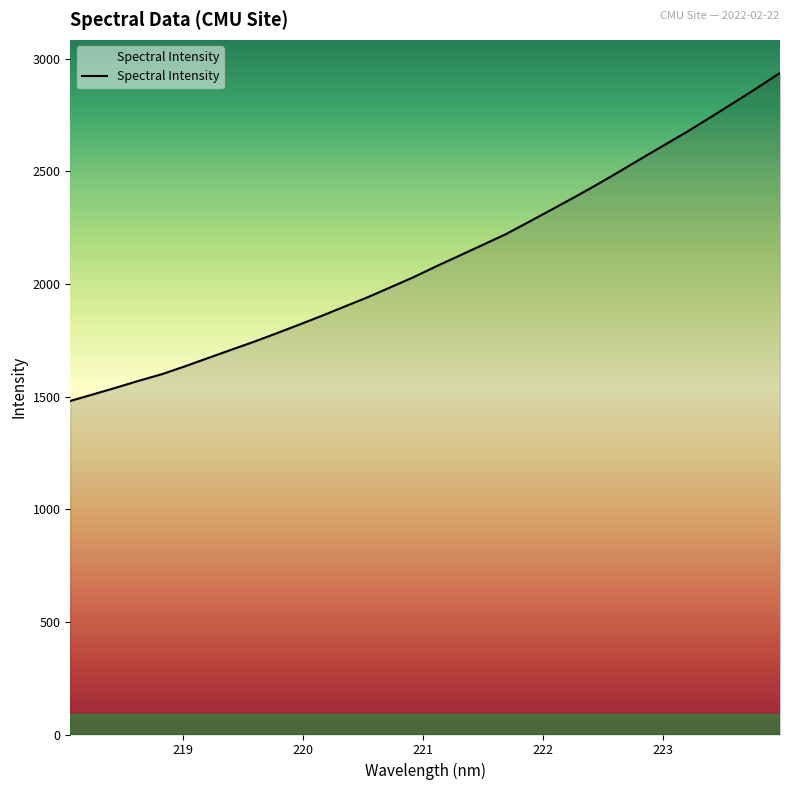

What is the smallest value displayed?

1480.9